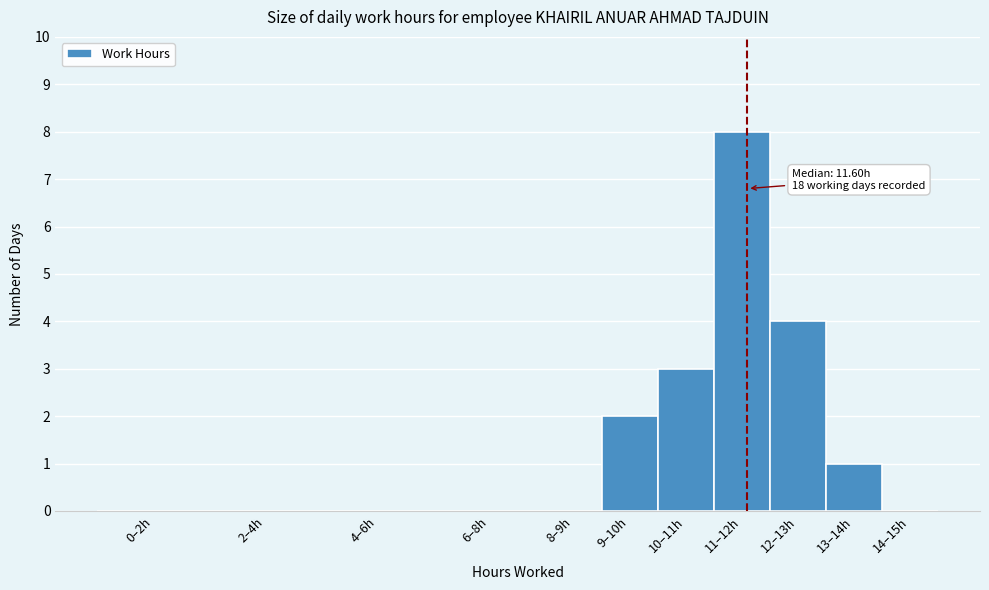

Reading left to right, list all the values displayed in this chart.

0–2h=0	2–4h=0	4–6h=0	6–8h=0	8–9h=0	9–10h=2	10–11h=3	11–12h=8	12–13h=4	13–14h=1	14–15h=0